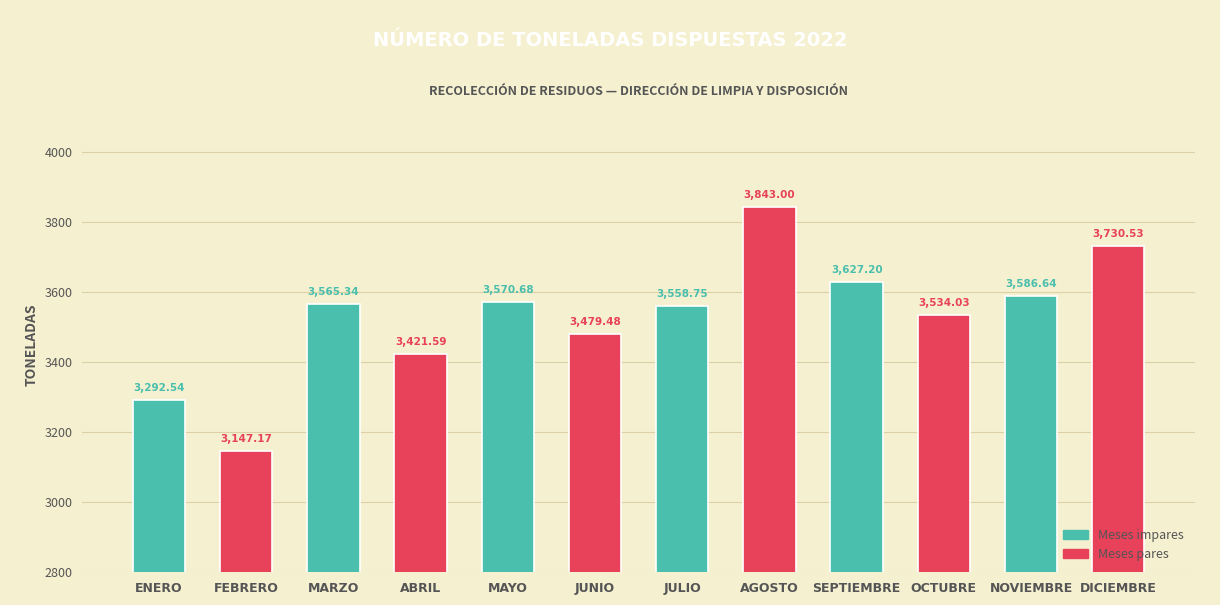

What is the difference between the second highest and minimum values?

583.4